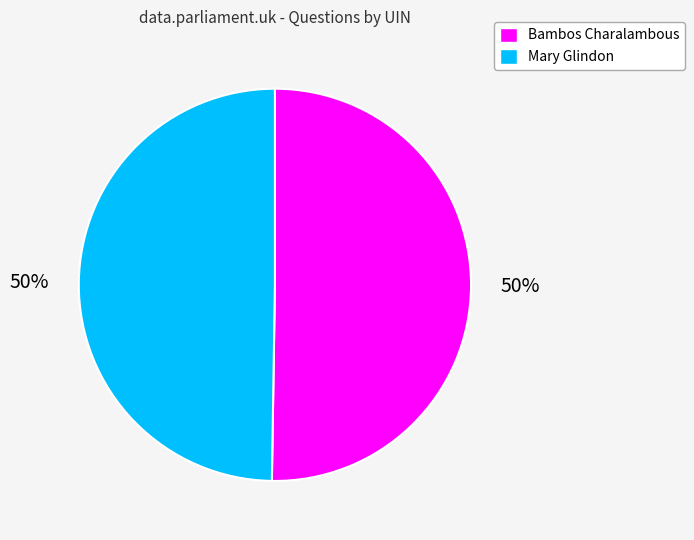

What percentage is the Bambos Charalambous slice, to the nearest percent?

50%